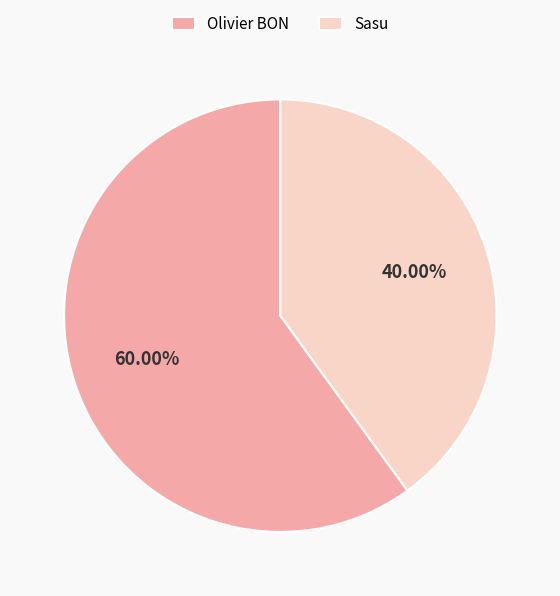

Combined, do Olivier BON and Sasu account for over 50%?

Yes